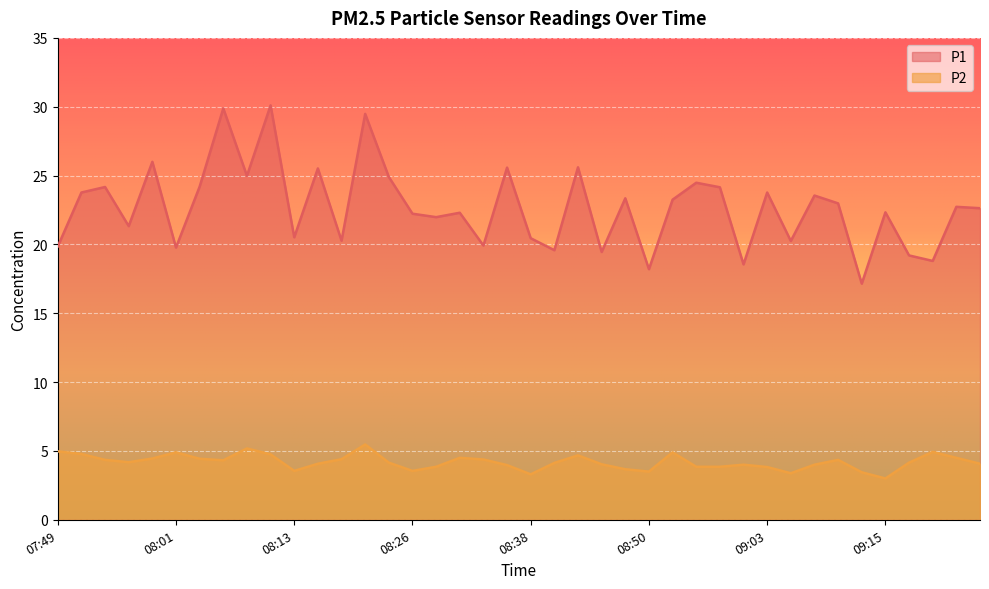

What position from the left is 08:08?

9